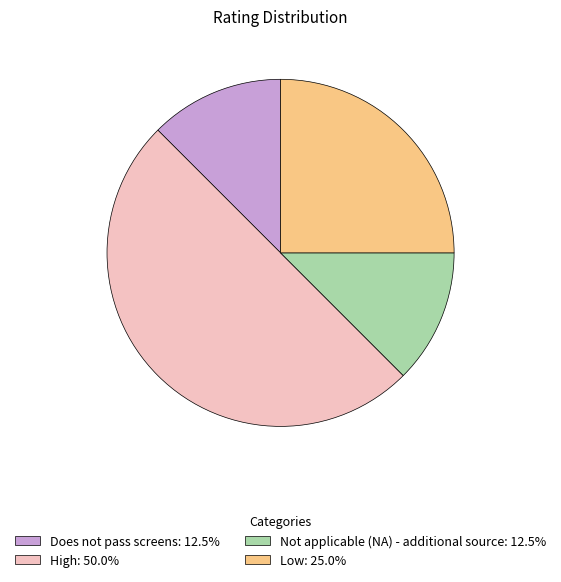

Approximately how many times larger is the value at Not applicable (NA) - additional source: 12.5% compared to Low: 25.0%?

0.5